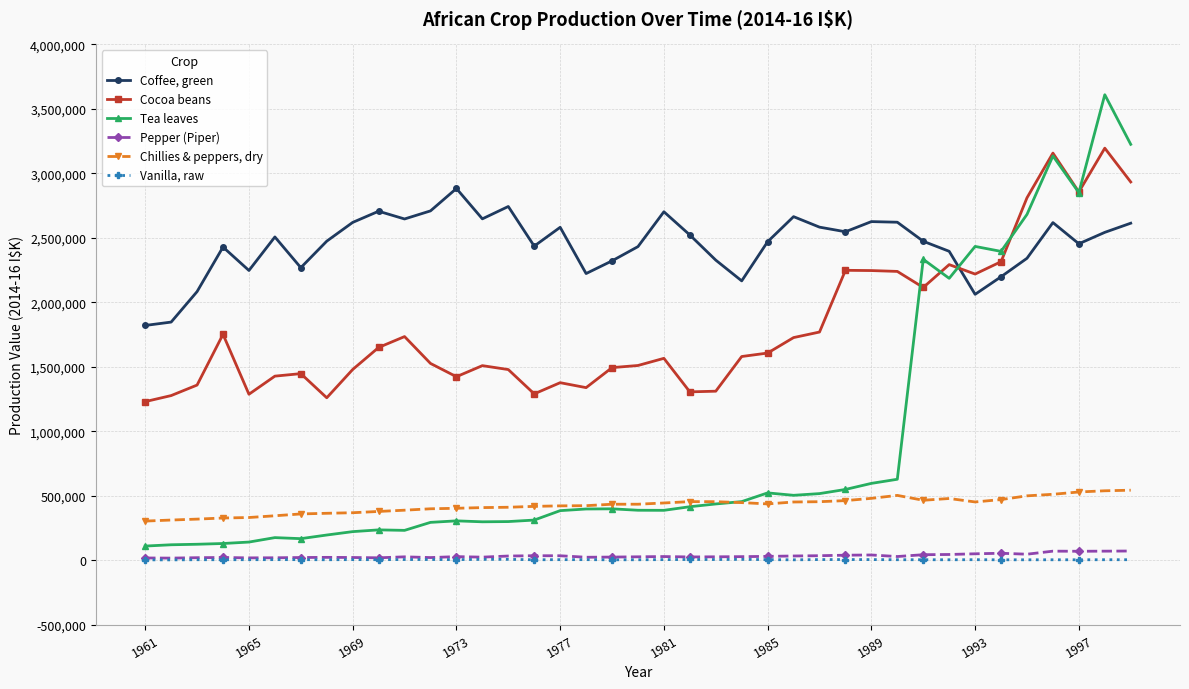

Which series has the largest total across all categories?

Coffee, green